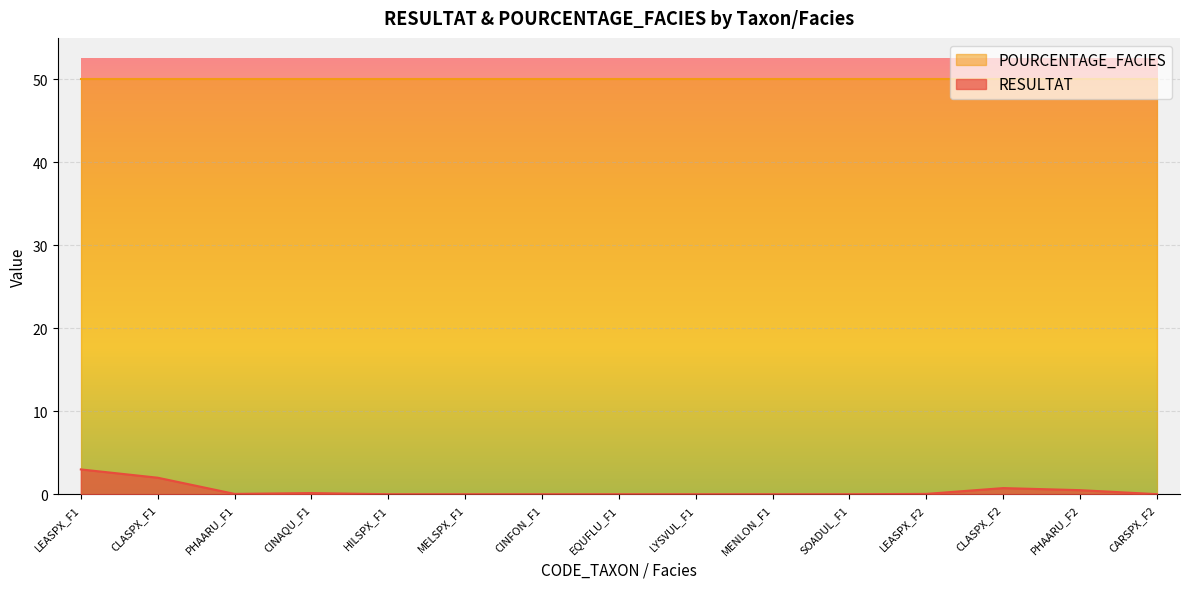

What is the value of the 14th point from the left?

0.5